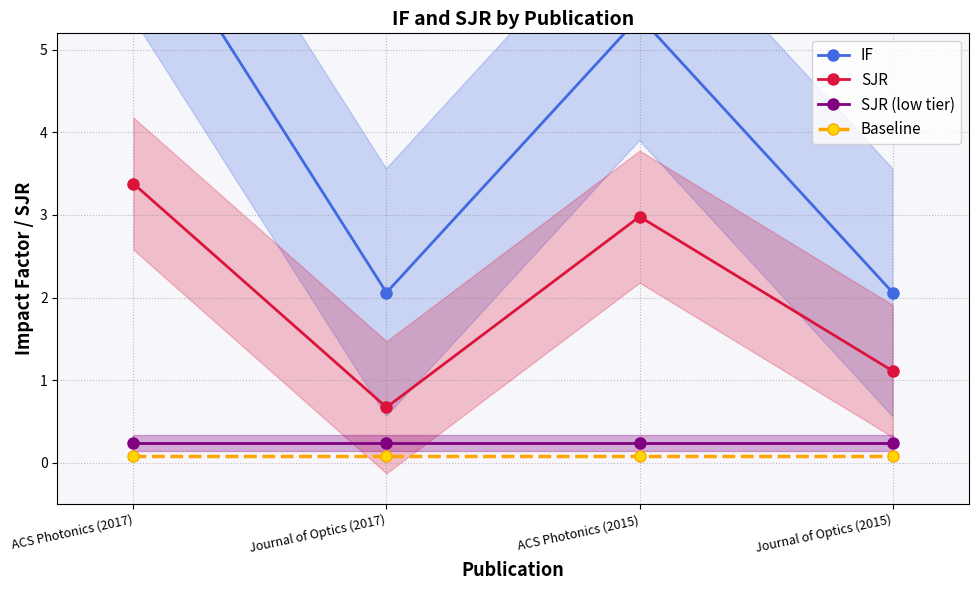

Does the chart display data point markers on the line(s)?

Yes